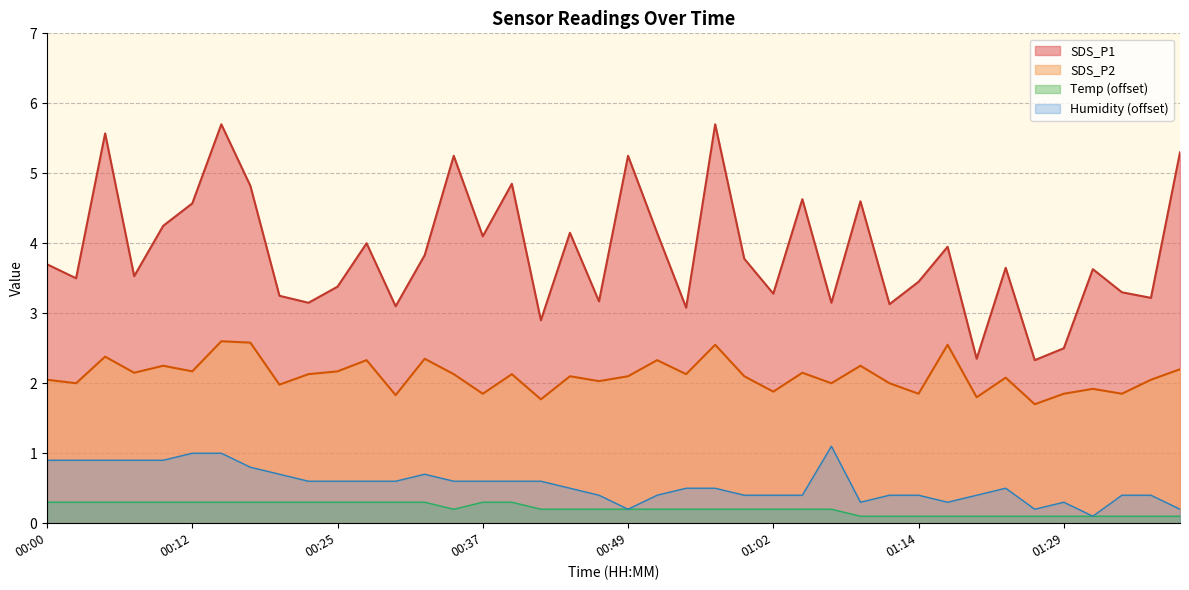

At how many categories does at least one series exceed 4?

15